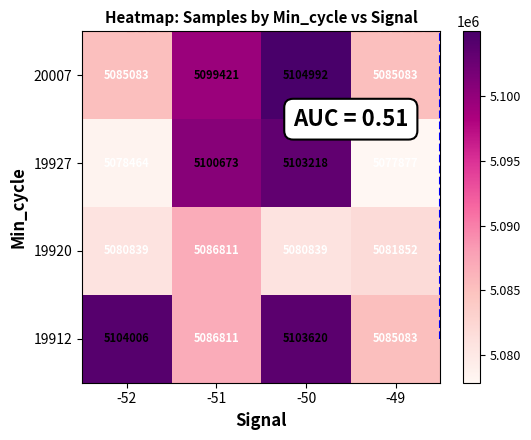

What is the minimum value shown in the chart?

5077877